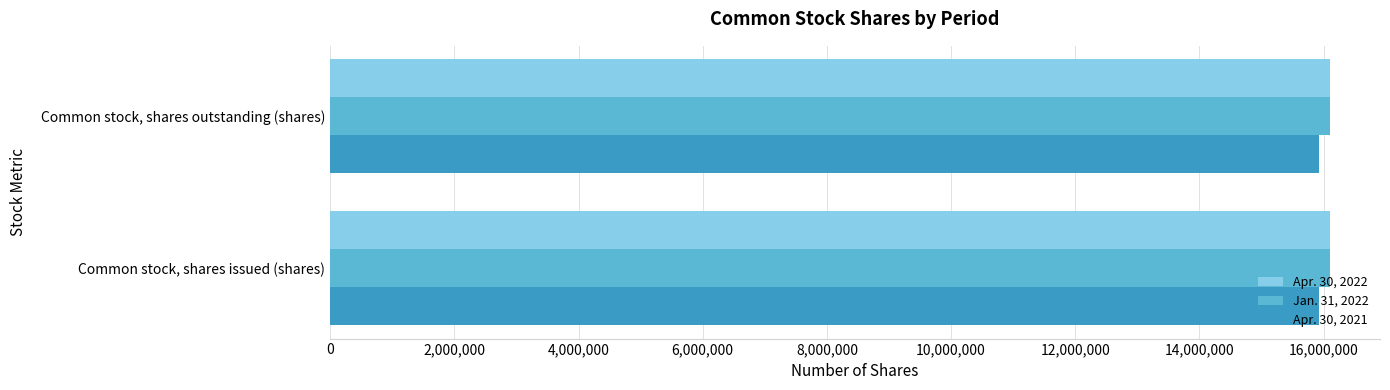

The Apr. 30, 2021 series shows 3542622 at Common stock, shares issued (shares). True or false?

False